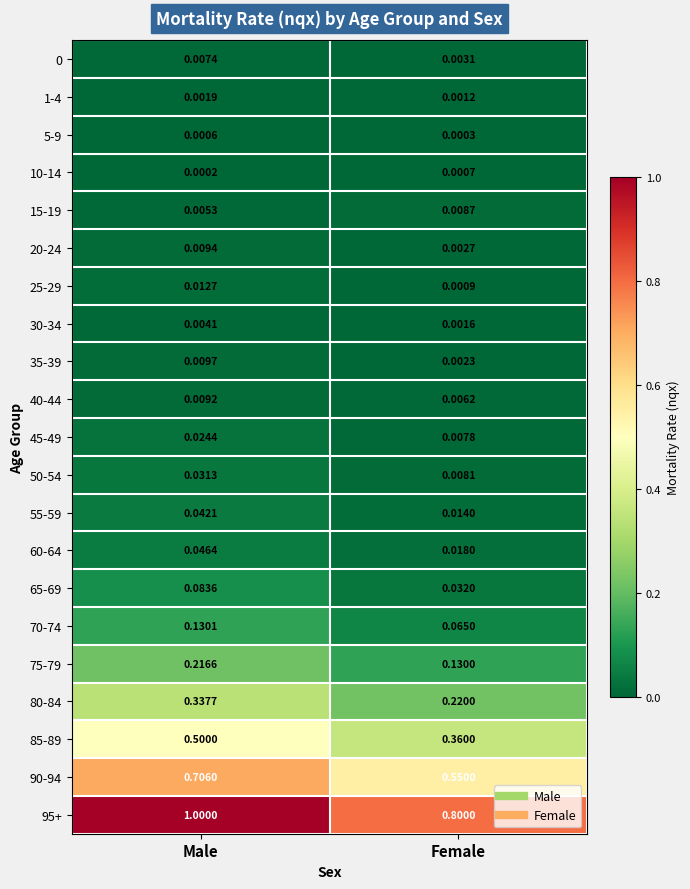

At which category does the chart reach its minimum across all series?

Male